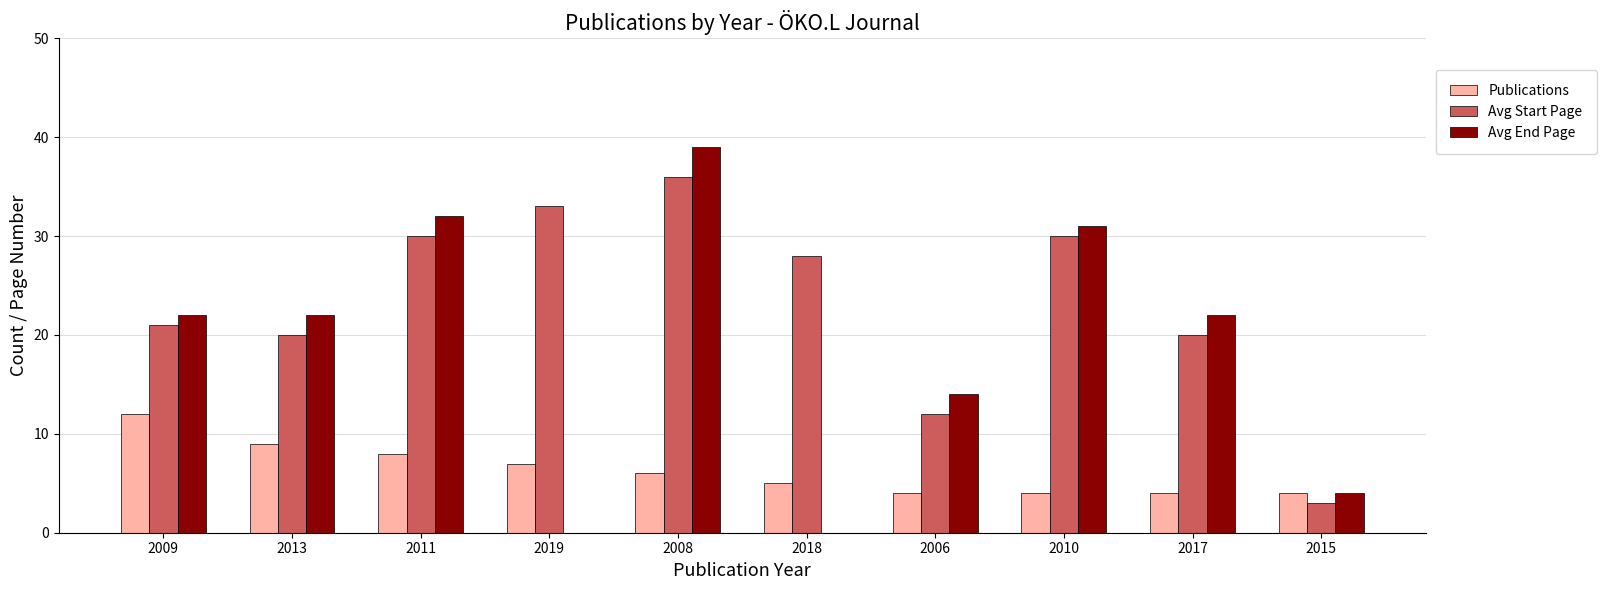

What is the maximum value for Avg End Page?

39